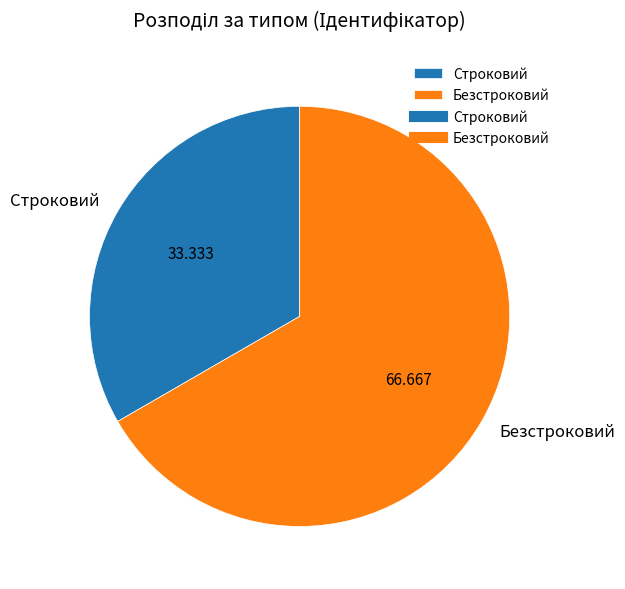

Do Строковий and Безстроковий together represent more than half of the pie?

Yes